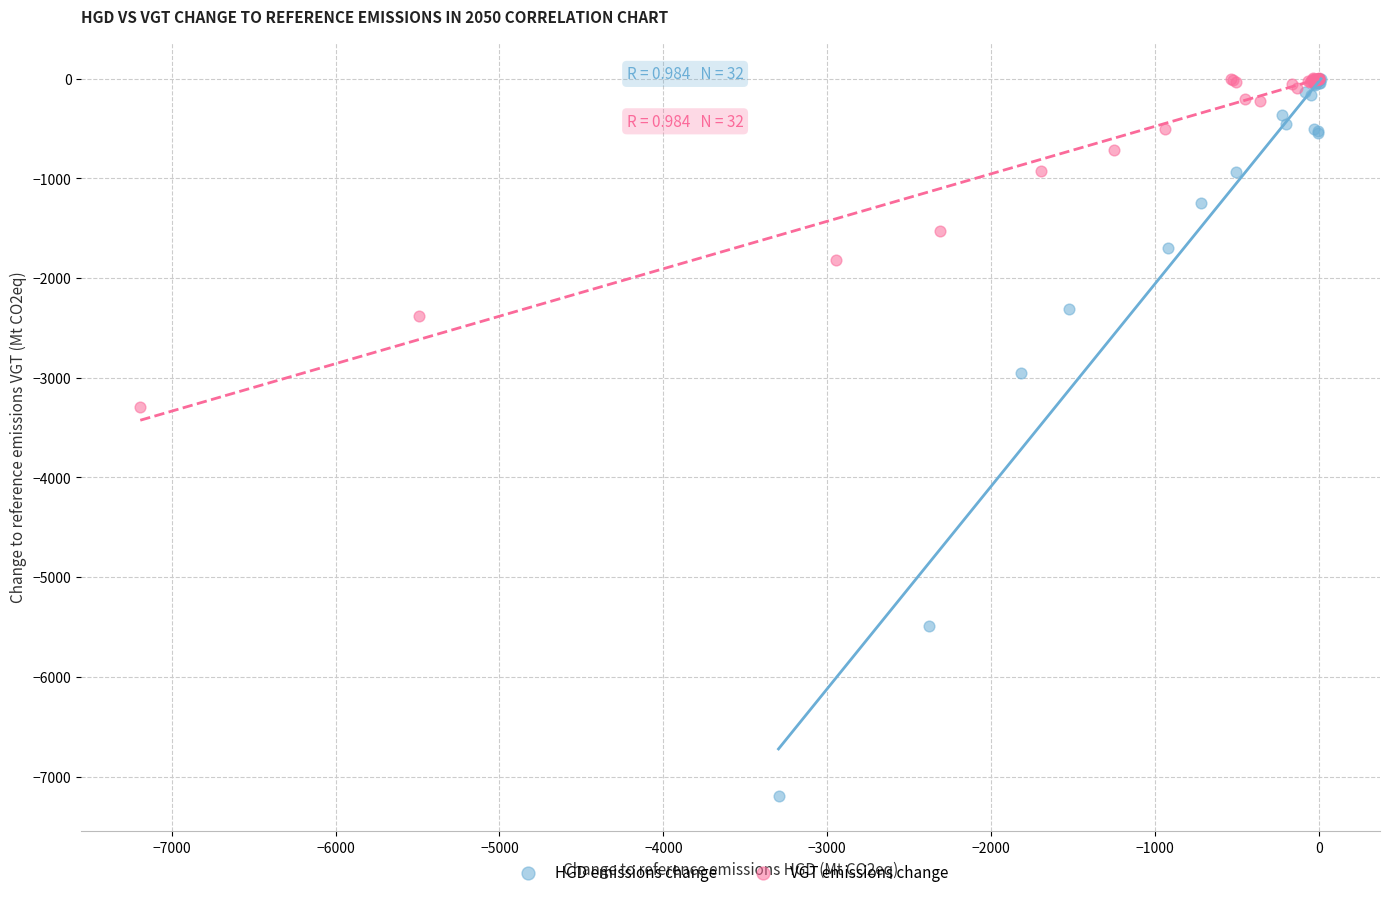

Which series has the largest Y range (max minus min)?

HGD emissions change